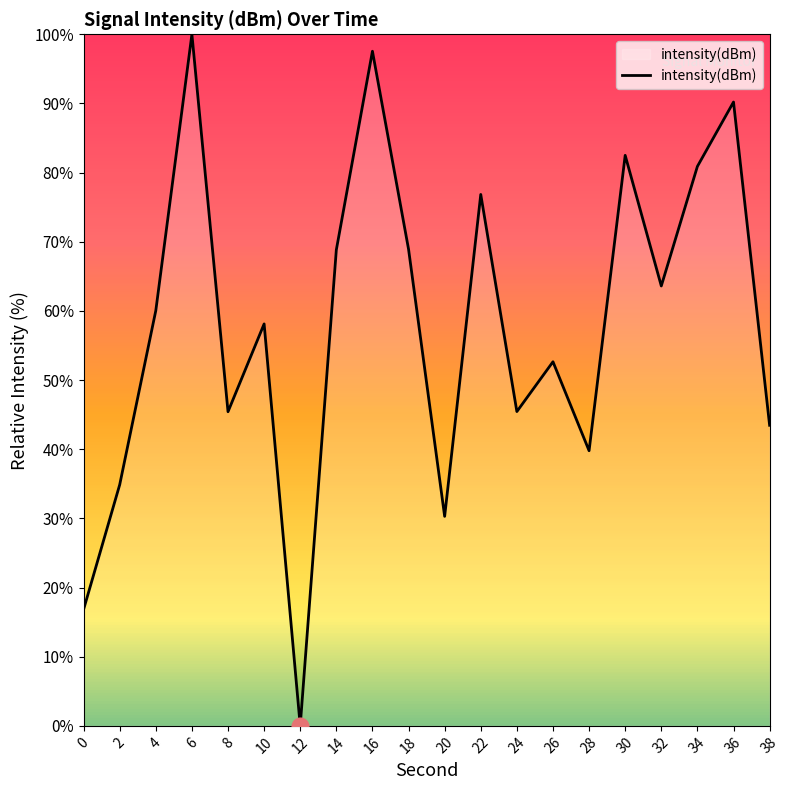

The chart shows a value of 63.6 at 32. True or false?

True